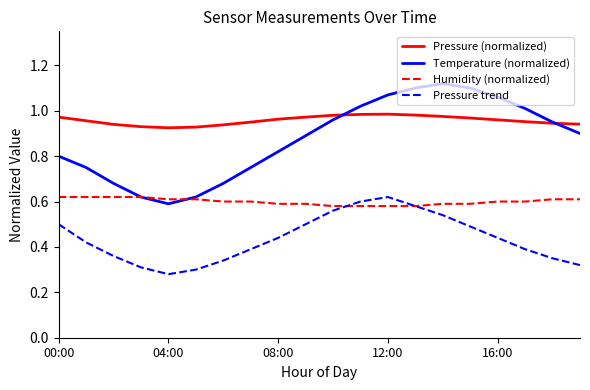

Rank the series by their average value, from highest to lowest.

Pressure (normalized), Temperature (normalized), Humidity (normalized), Pressure trend